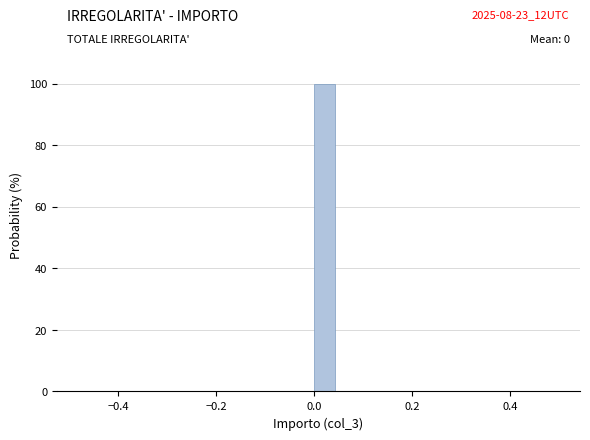

Read against the x-axis, roughly where is the centre of the tallest bar?

0.02